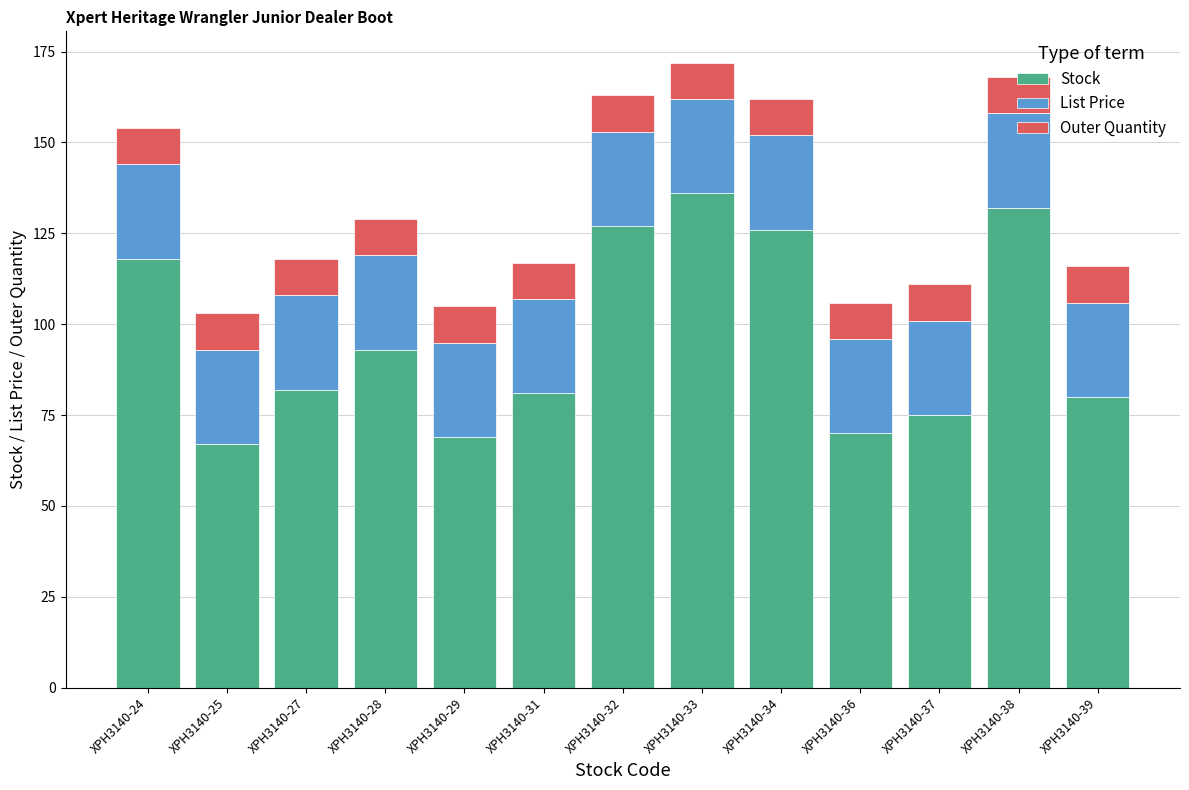

The Stock series shows 81.0 at XPH3140-31. True or false?

True